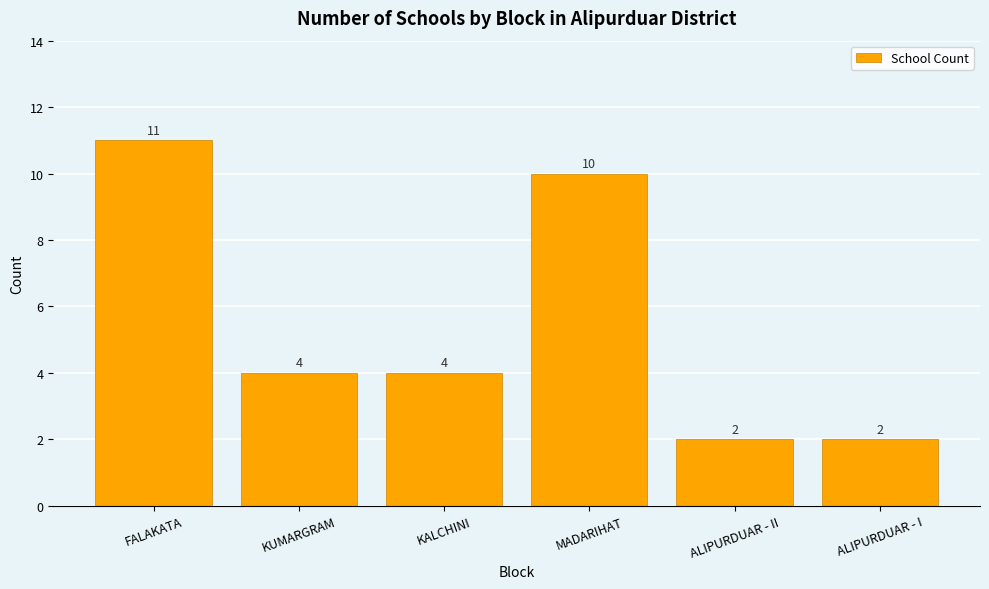

Does the chart contain any negative values?

No